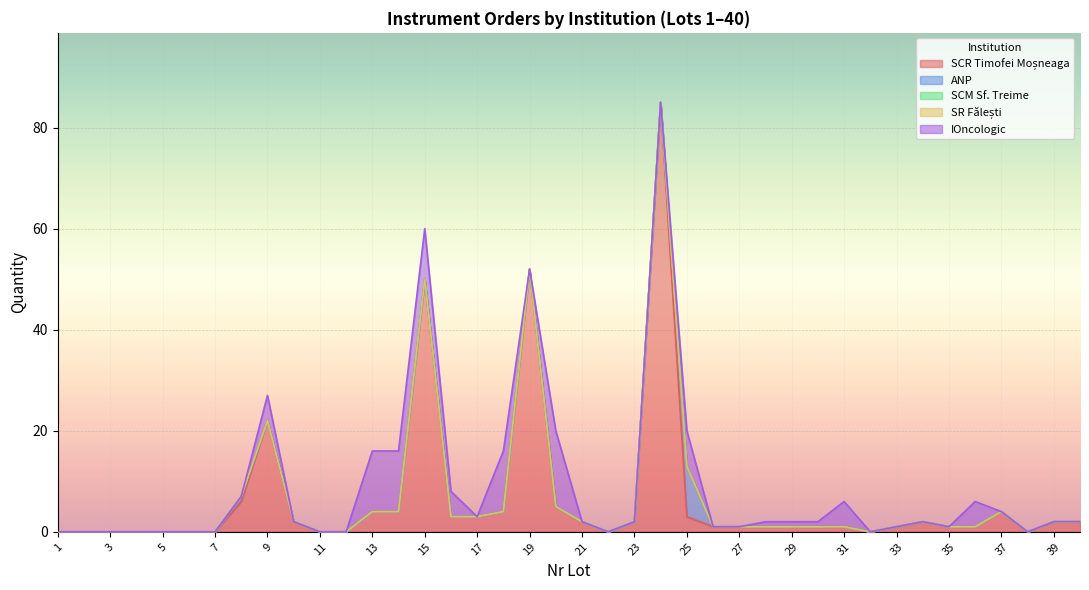

Which has a higher value, 4 or 21?

21